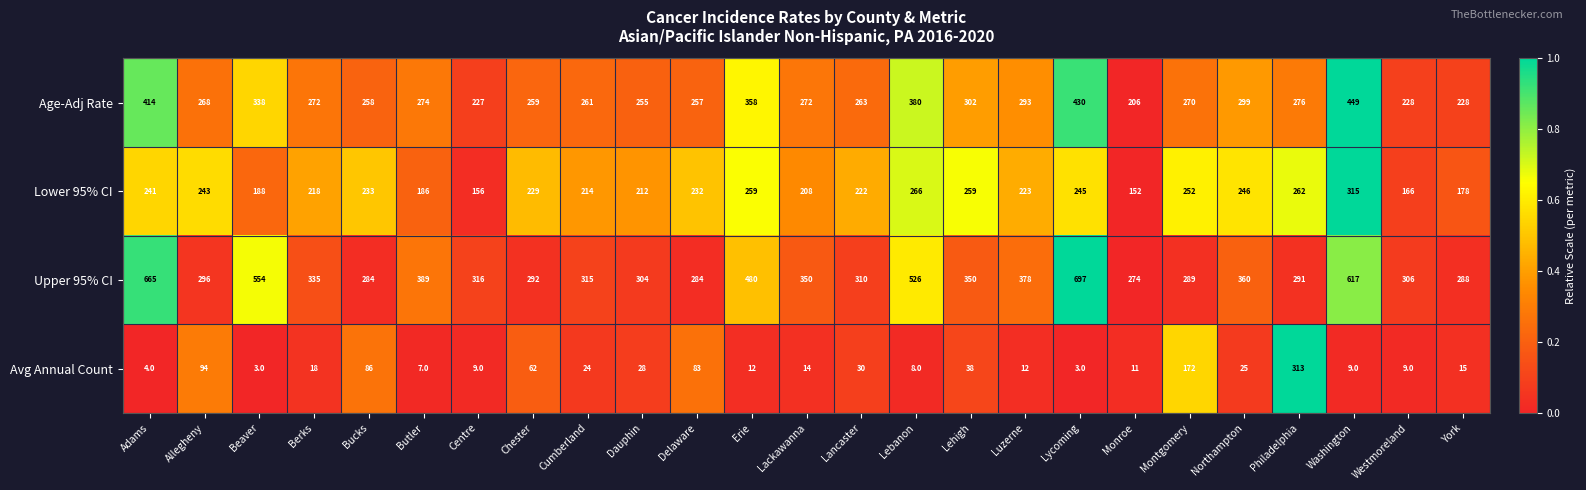

Which series has the widest spread of values?

Upper 95% CI